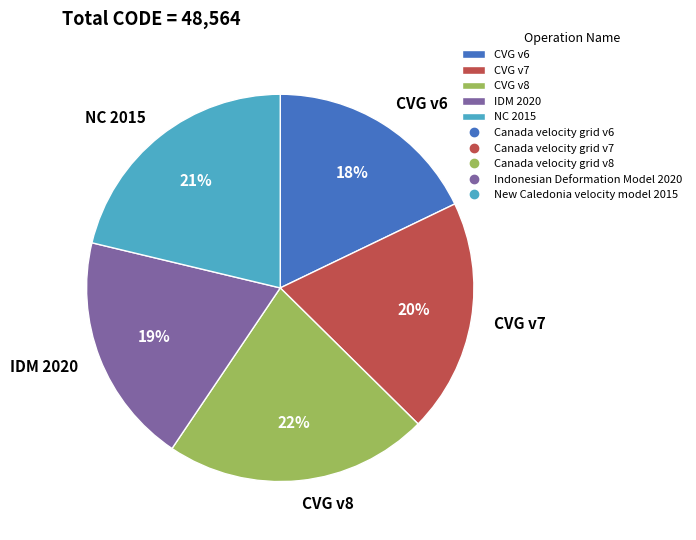

Which has a higher value, CVG v6 or NC 2015?

NC 2015